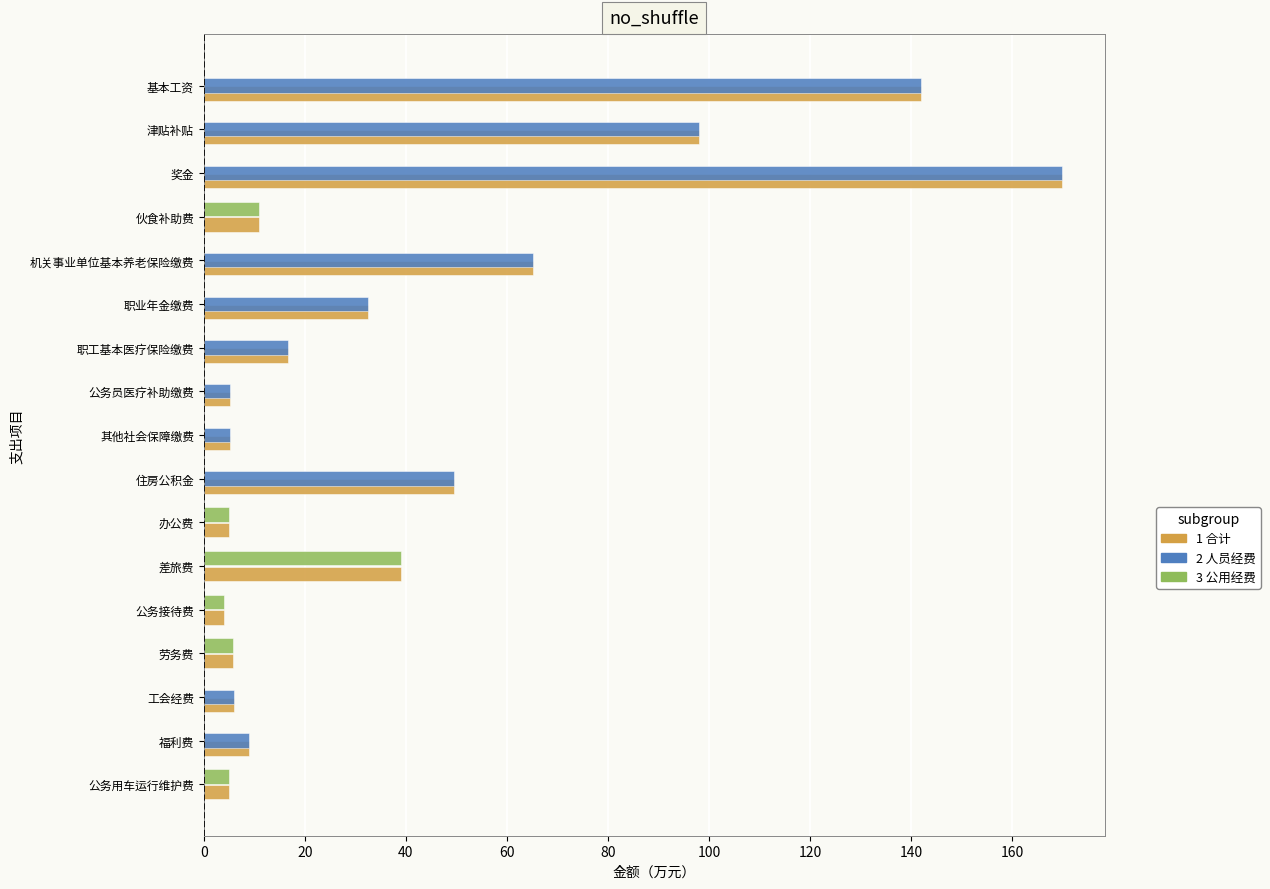

What is the greatest value displayed?

169.9